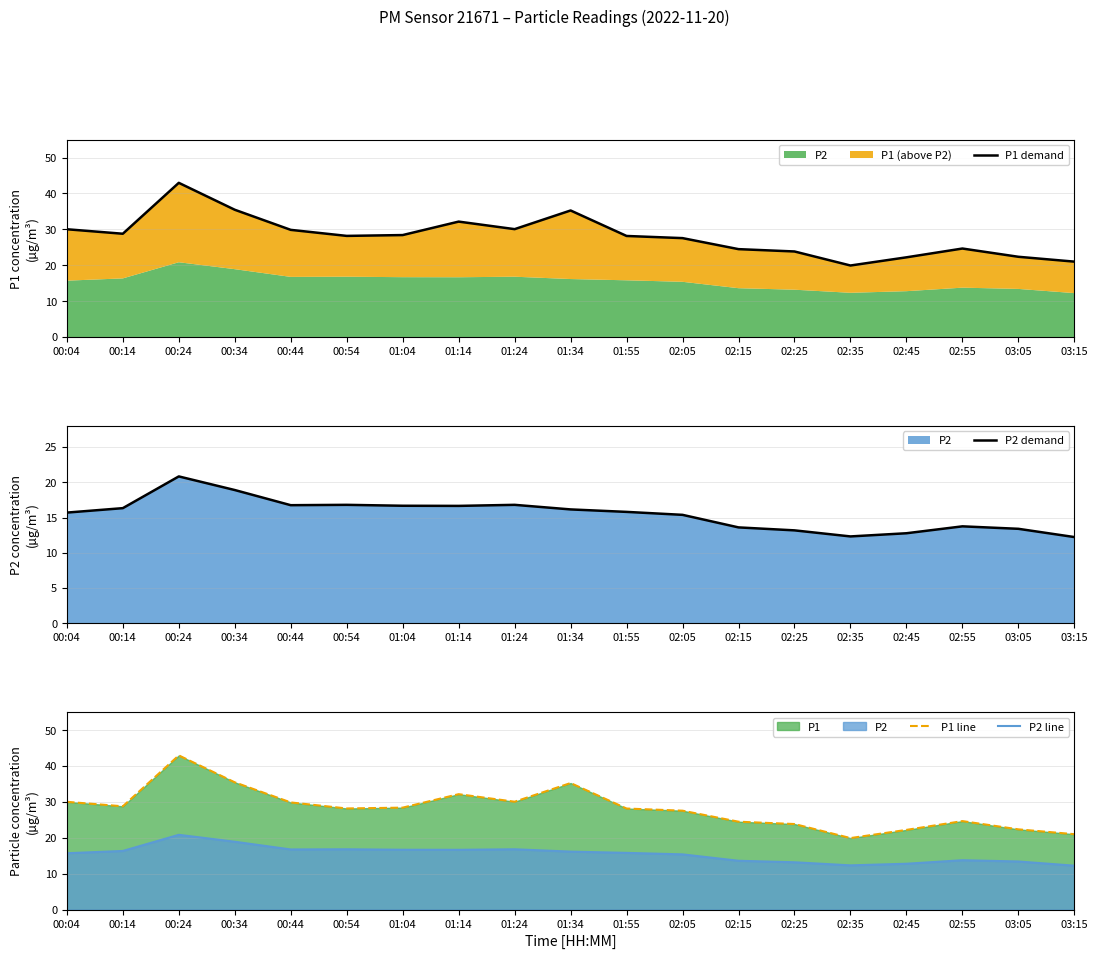

How many data points in P2 demand are above 15?

12